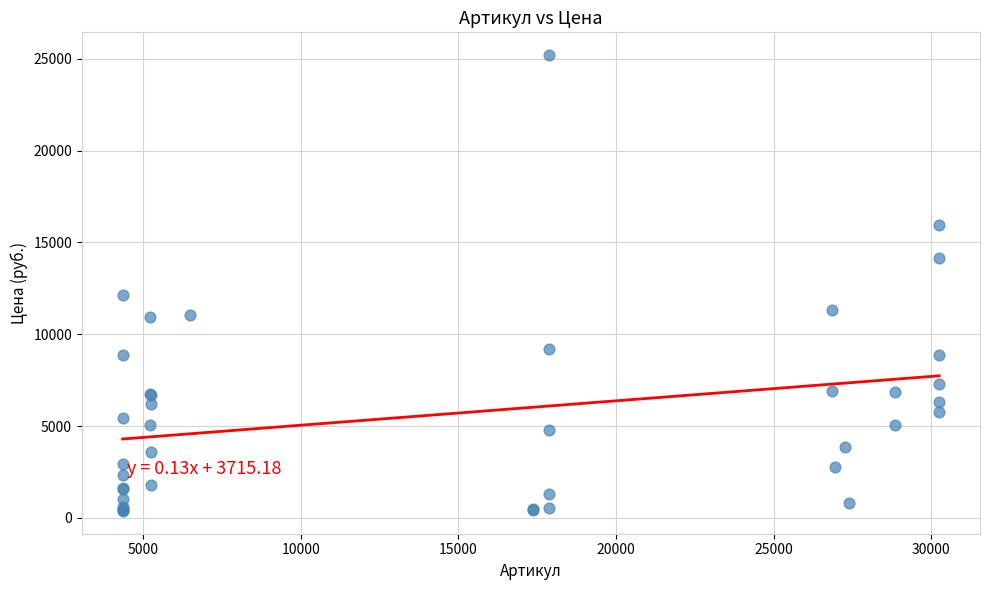

What Y value in the scatter plot is closest to 12787?

12144